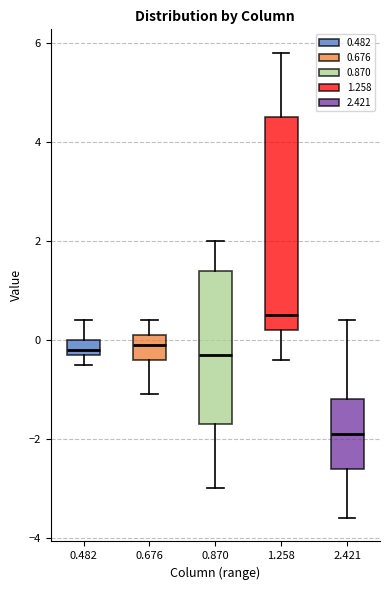

Where is the lower edge of the box at x = 0.870 on the y-axis? The values are not printed on the chart, so give them approximately, as read against the axis.

-1.6